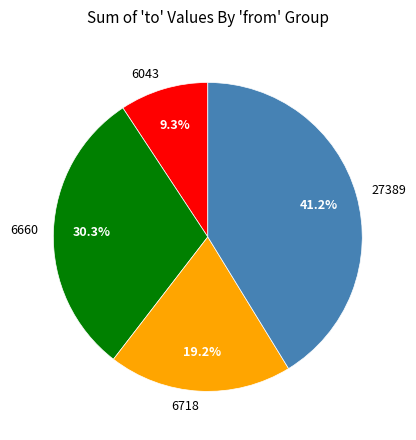

Which slice is the largest?

27389